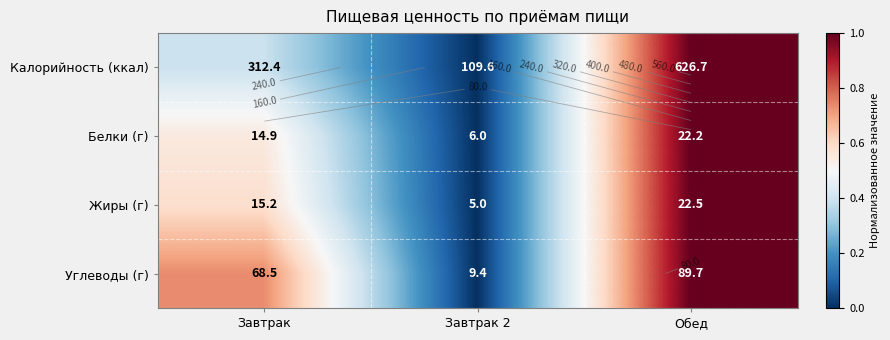

At which category is the sum across all series the highest?

Обед